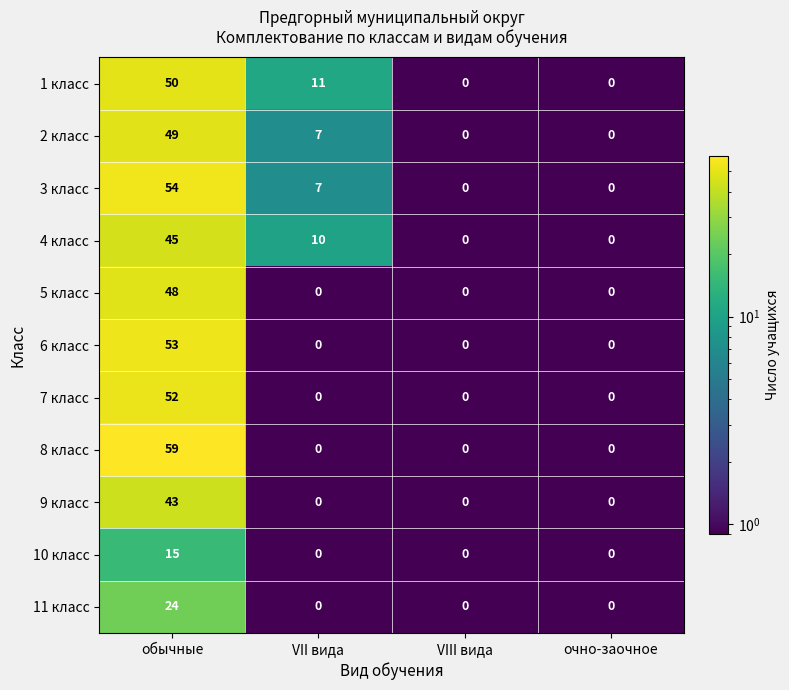

What is the sum of all 2 класс values?

56